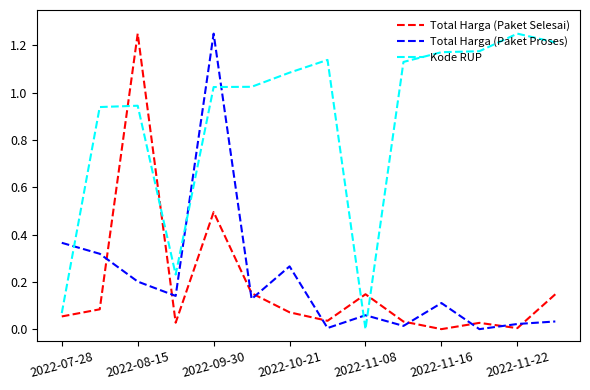

Which series ends up on top after the final intersection of Total Harga (Paket Selesai) and Kode RUP?

Kode RUP